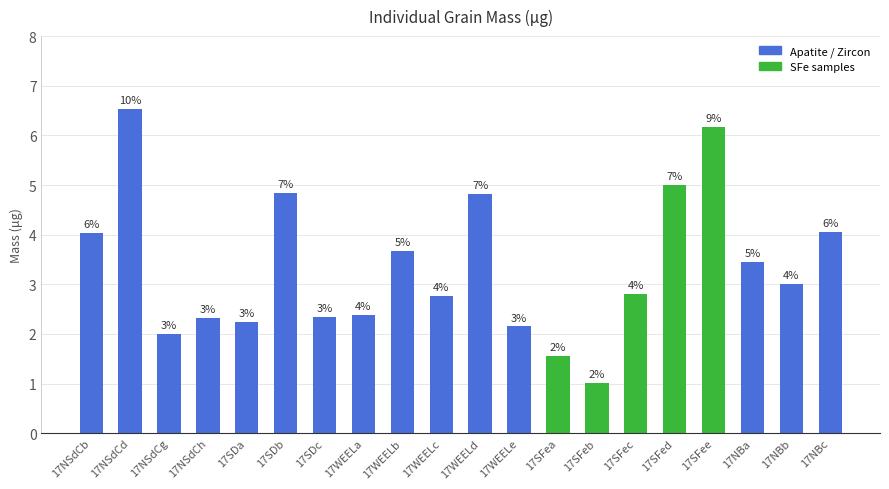

What is the ratio of the value at 17SFea to the value at 17WEELb?

0.4